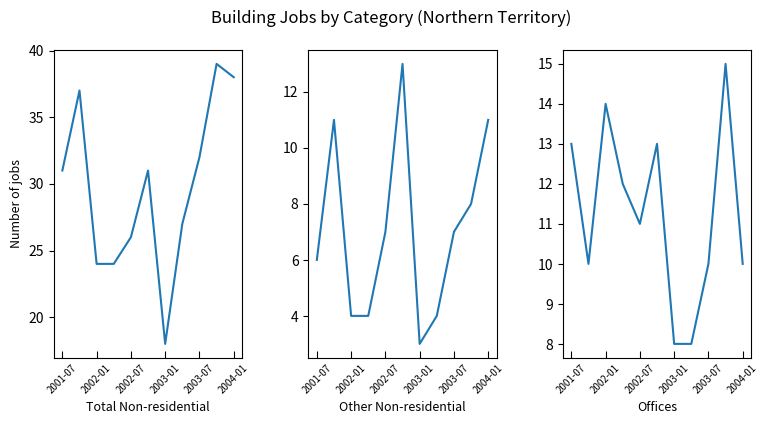

What are all the series names shown in the legend?

Total Non-residential, Other Non-residential, Offices